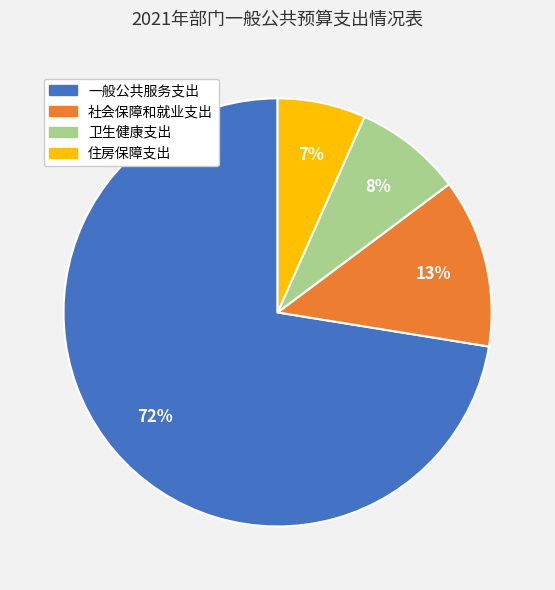

How many slices are in this pie chart?

4